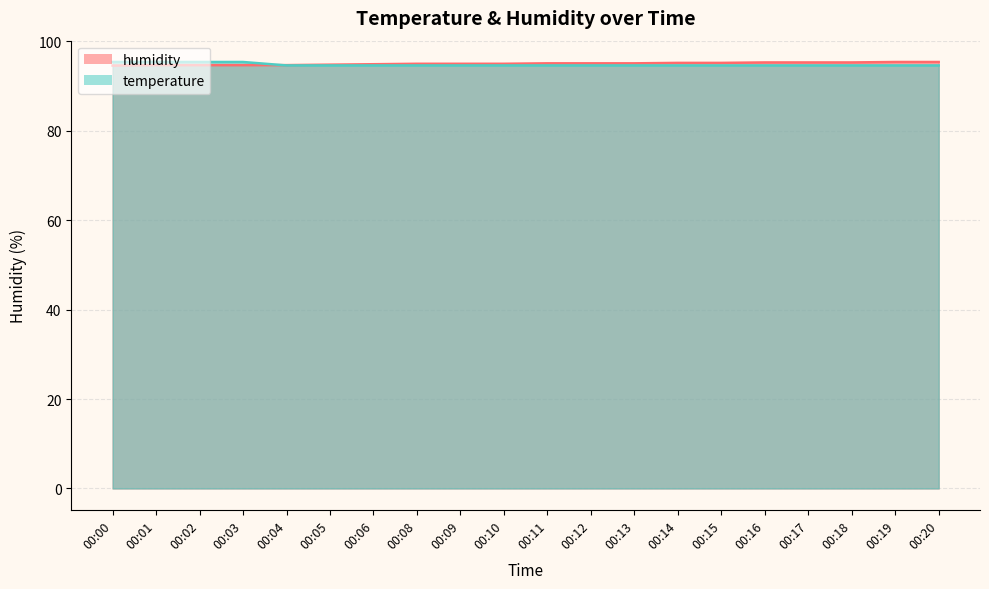

At which label is temperature closest to 95?

00:04